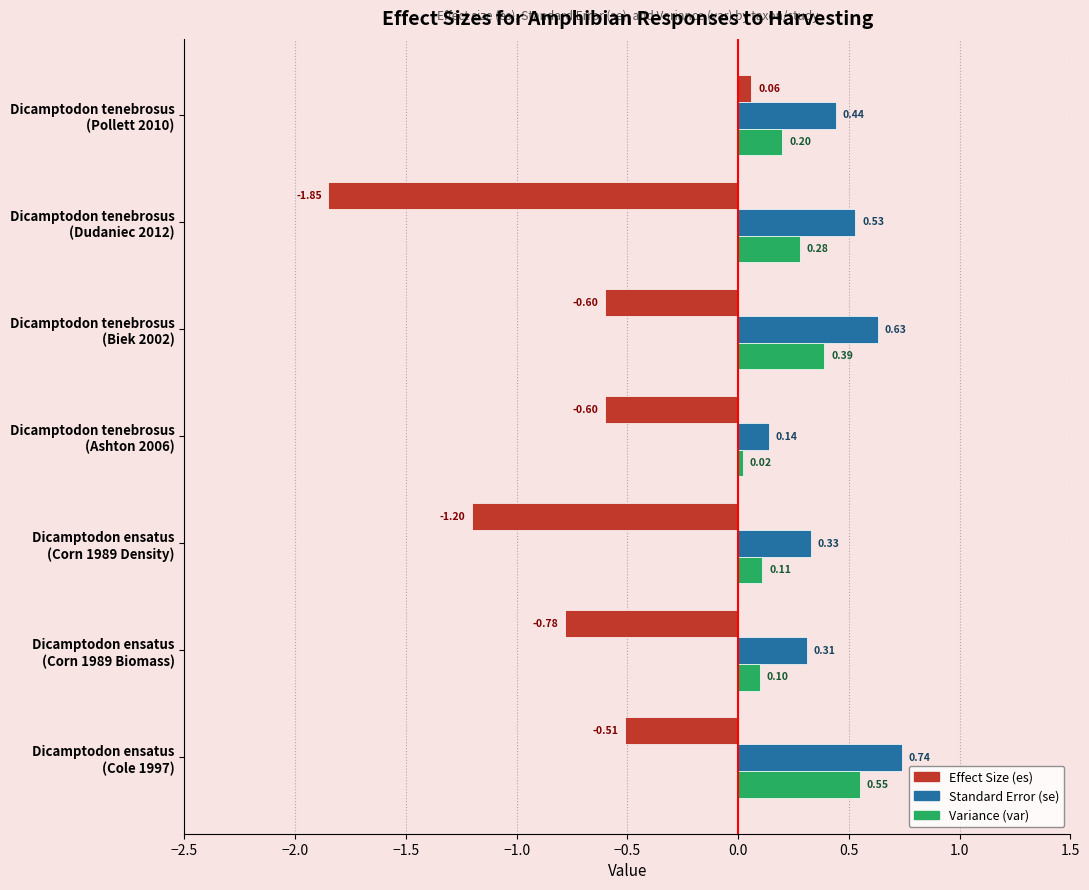

Count the number of data series in this chart.

3